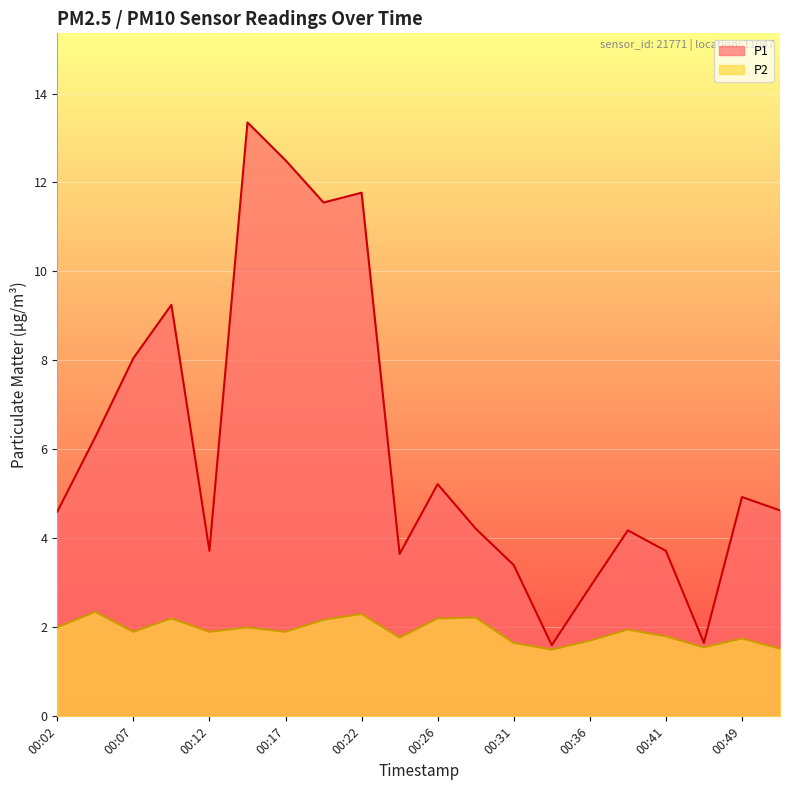

The value of P1 at 00:26 is 5.2. True or false?

True